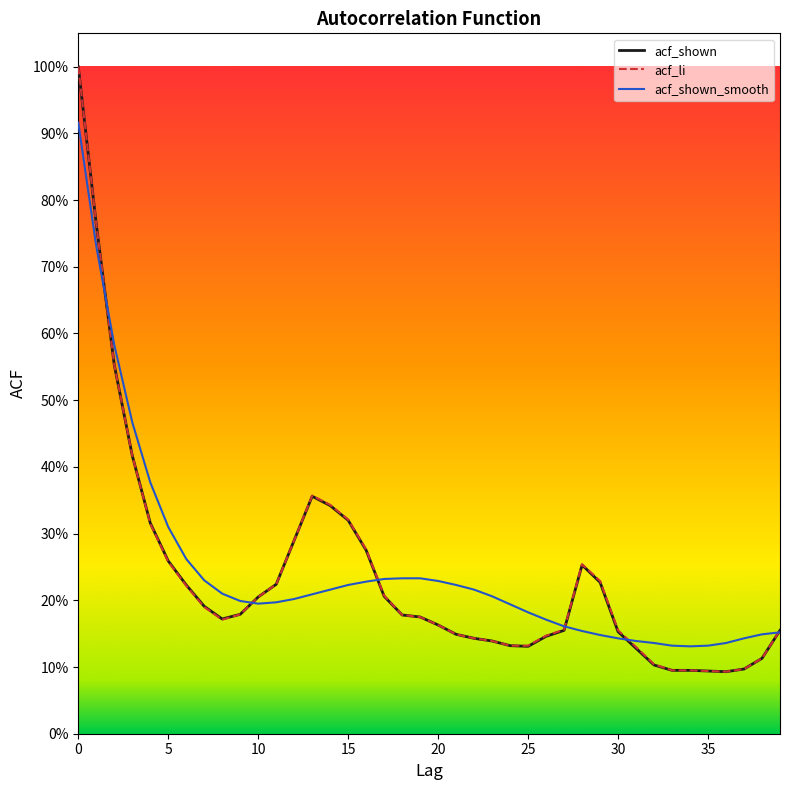

What are all the series names shown in the legend?

acf_shown, acf_li, acf_shown_smooth